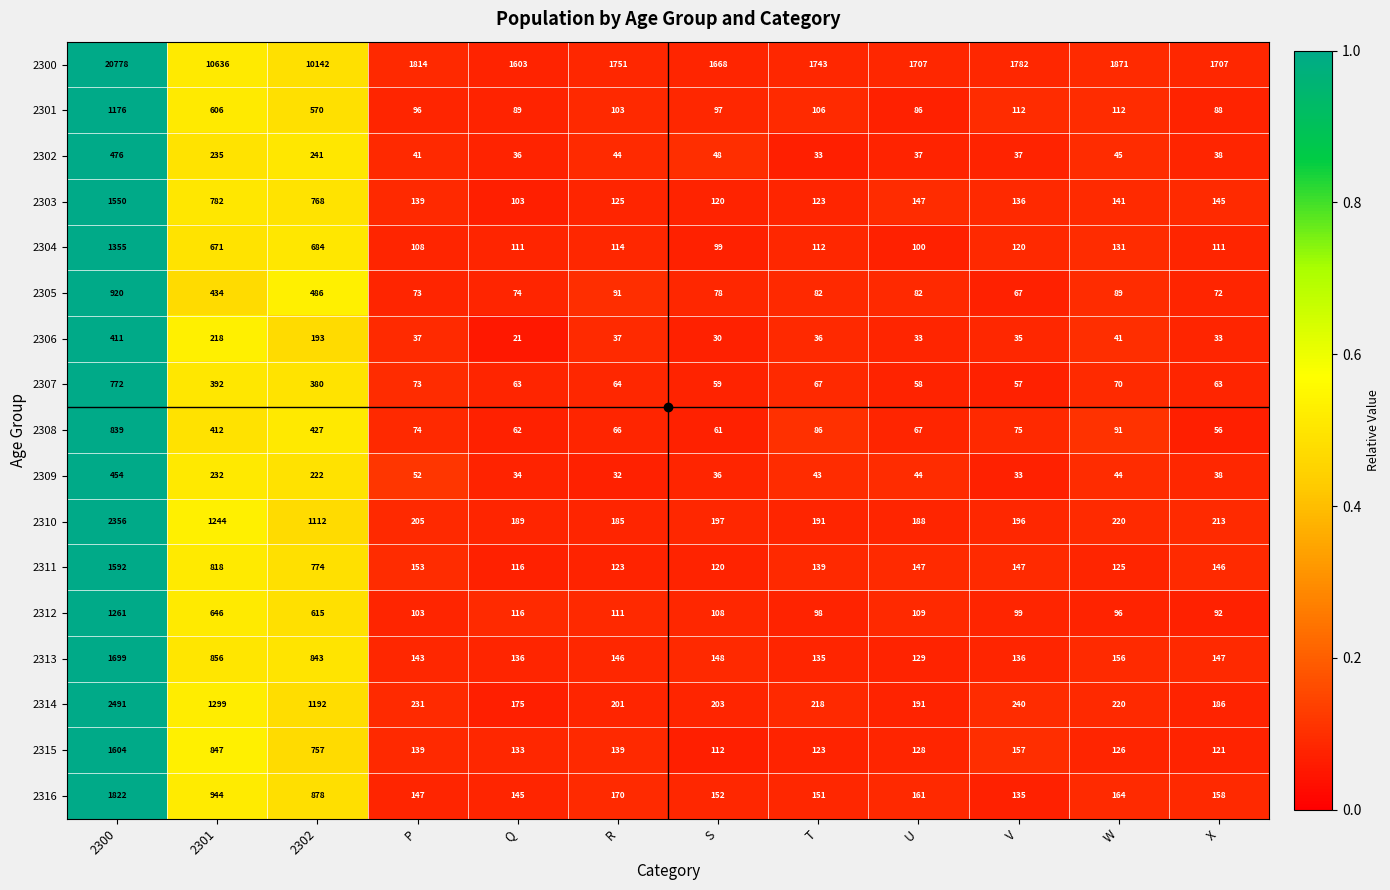

What is the minimum value shown in the chart?

21